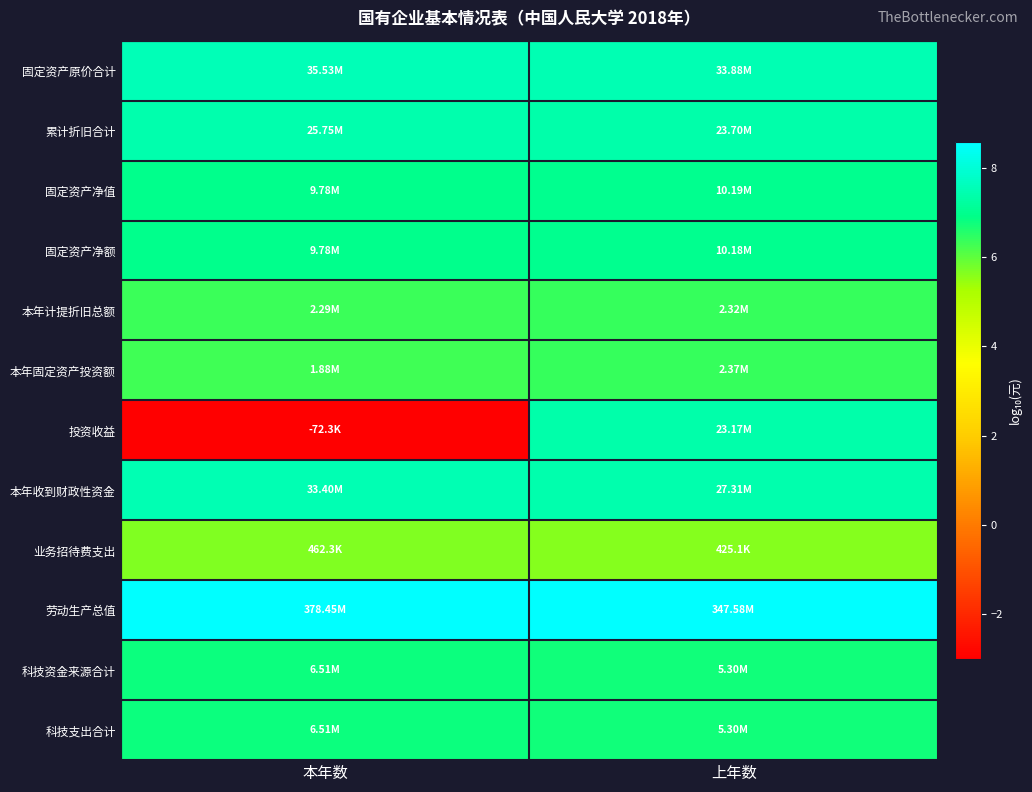

Reading left to right, transcribe all the data shown in this chart.

固定资产原价合计: 本年数=7.6	上年数=7.5
累计折旧合计: 本年数=7.4	上年数=7.4
固定资产净值: 本年数=7.0	上年数=7.0
固定资产净额: 本年数=7.0	上年数=7.0
本年计提折旧总额: 本年数=6.4	上年数=6.4
本年固定资产投资额: 本年数=6.3	上年数=6.4
投资收益: 本年数=-3.0	上年数=7.4
本年收到财政性资金: 本年数=7.5	上年数=7.4
业务招待费支出: 本年数=5.7	上年数=5.6
劳动生产总值: 本年数=8.6	上年数=8.5
科技资金来源合计: 本年数=6.8	上年数=6.7
科技支出合计: 本年数=6.8	上年数=6.7